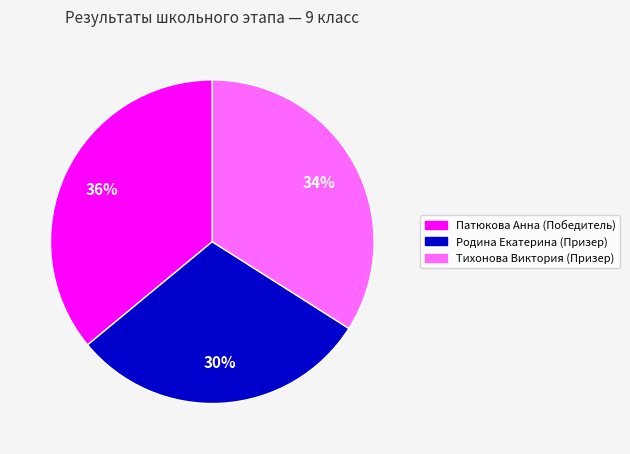

What is the ratio of the value at Патюкова Анна (Победитель) to the value at Родина Екатерина (Призер)?

1.2